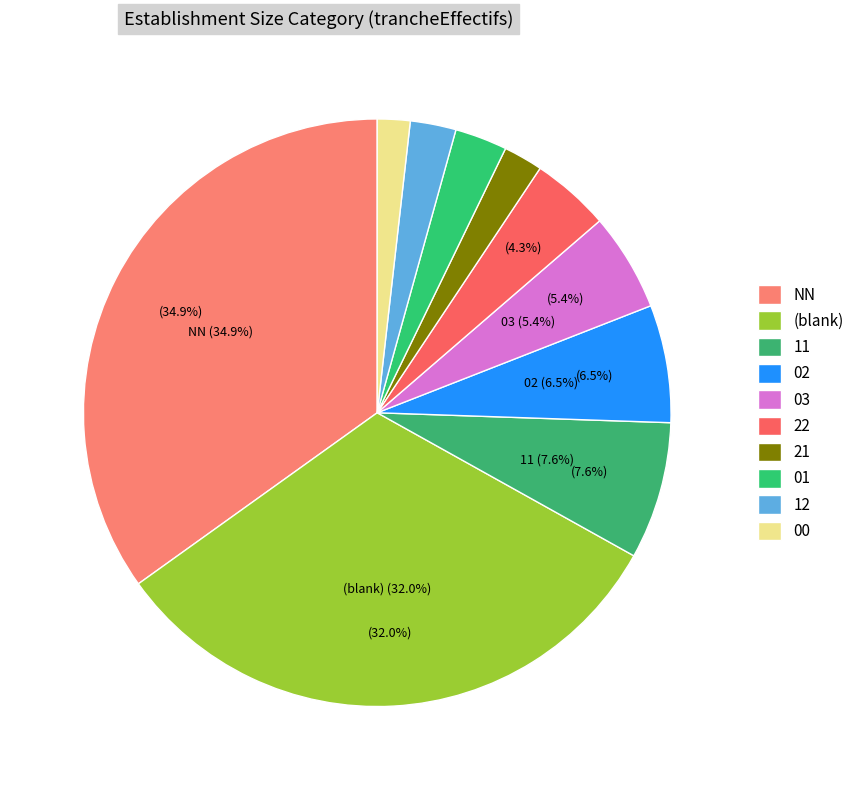

Count the number of slices in the pie.

10